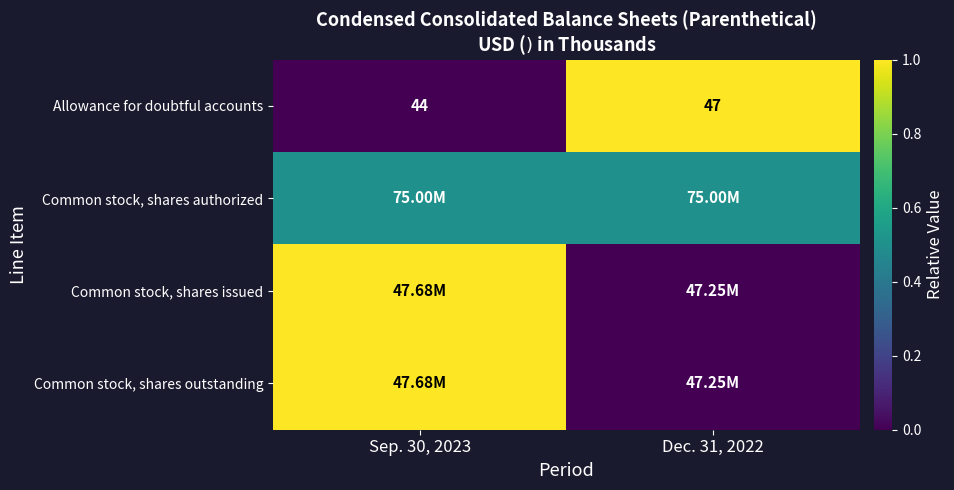

Which label corresponds to the largest value in the chart?

Dec. 31, 2022